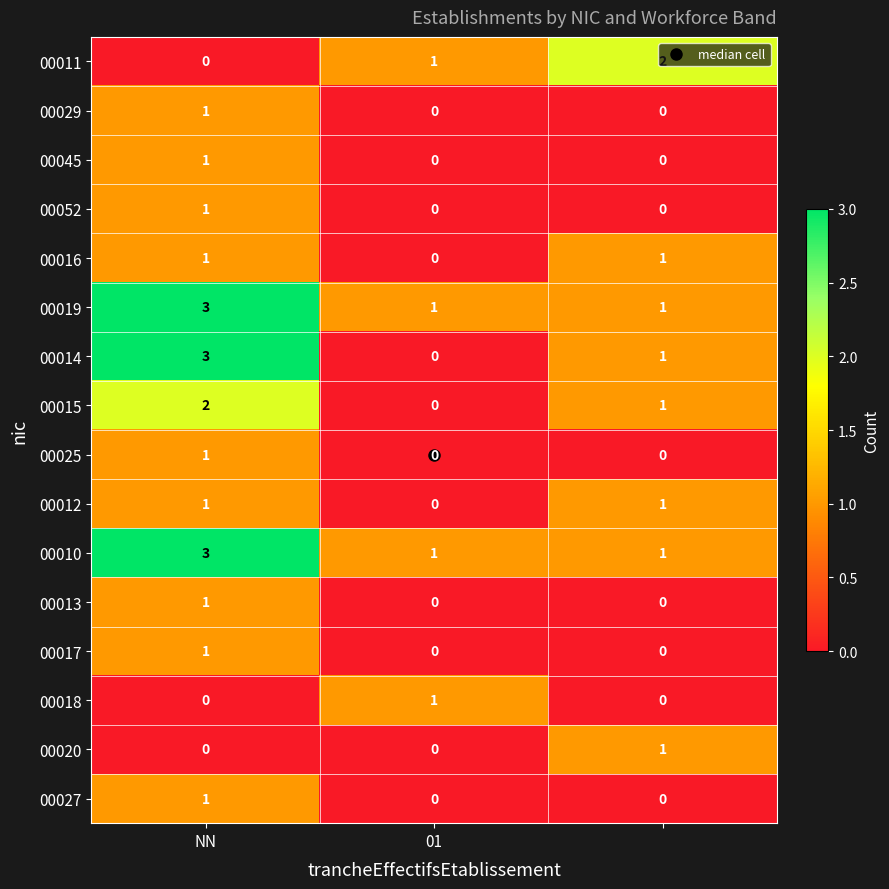

Count the 00052 values in the range 0 to 1.

3